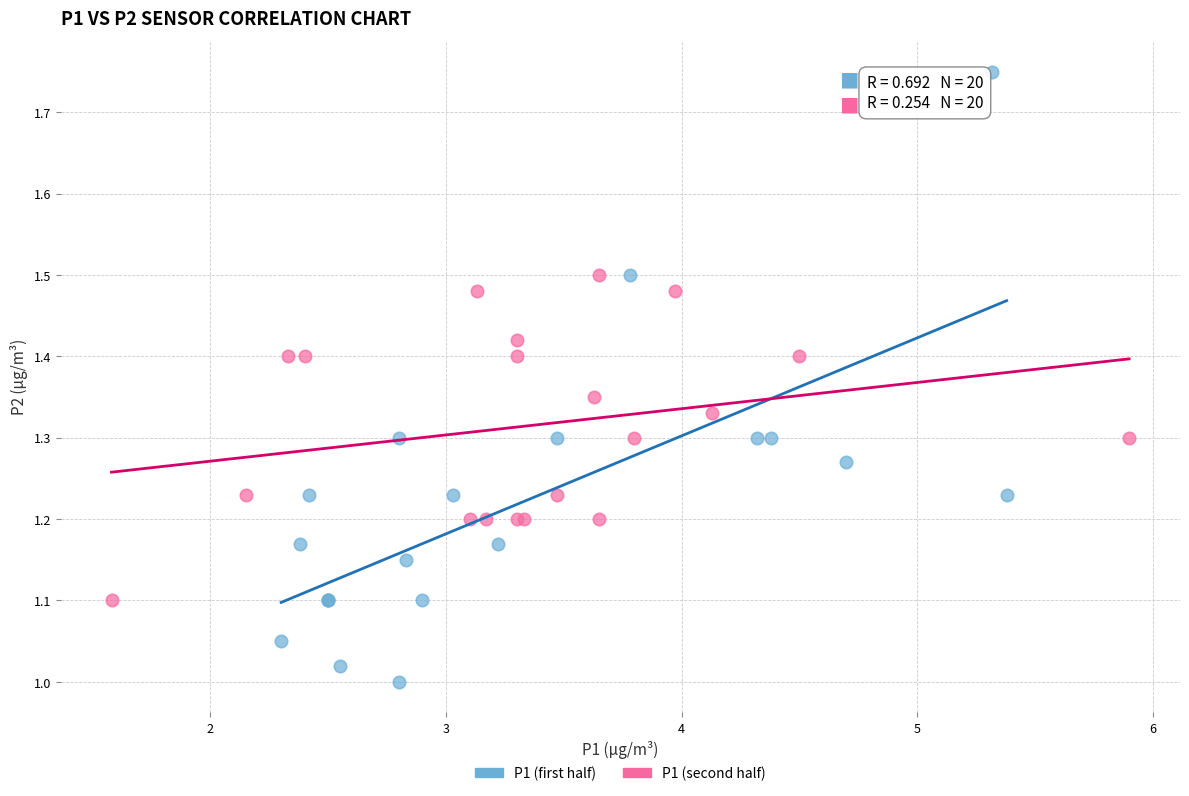

Which series contains the lowest Y value?

P1 (first half)